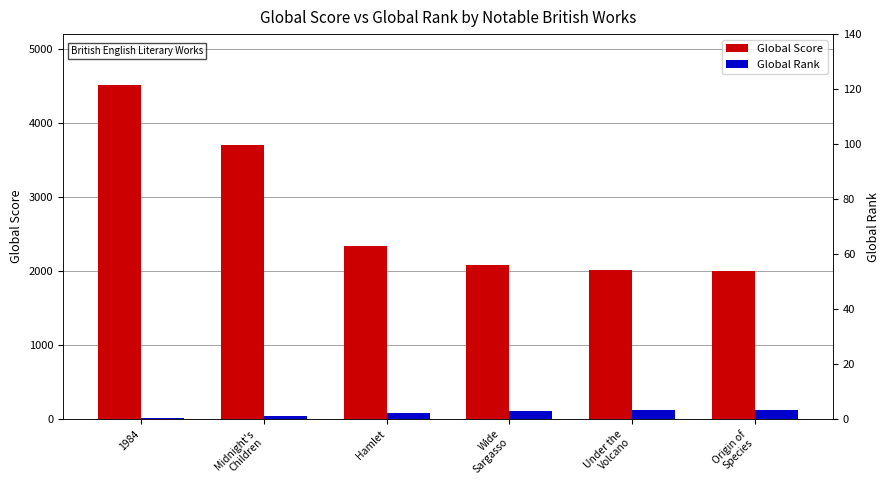

How many bars are there in total?

12